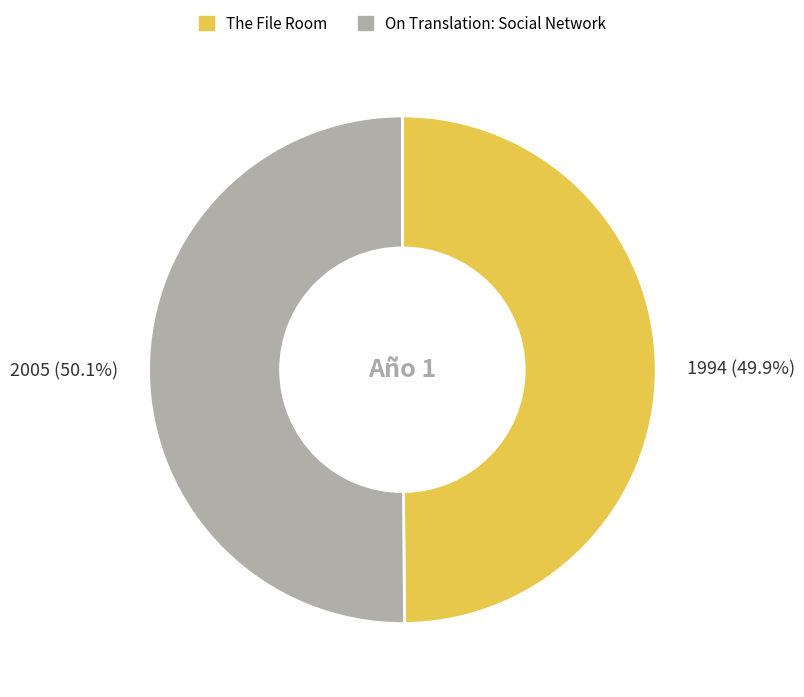

Combined, what portion of the pie is The File Room and On Translation: Social Network?

100.0%